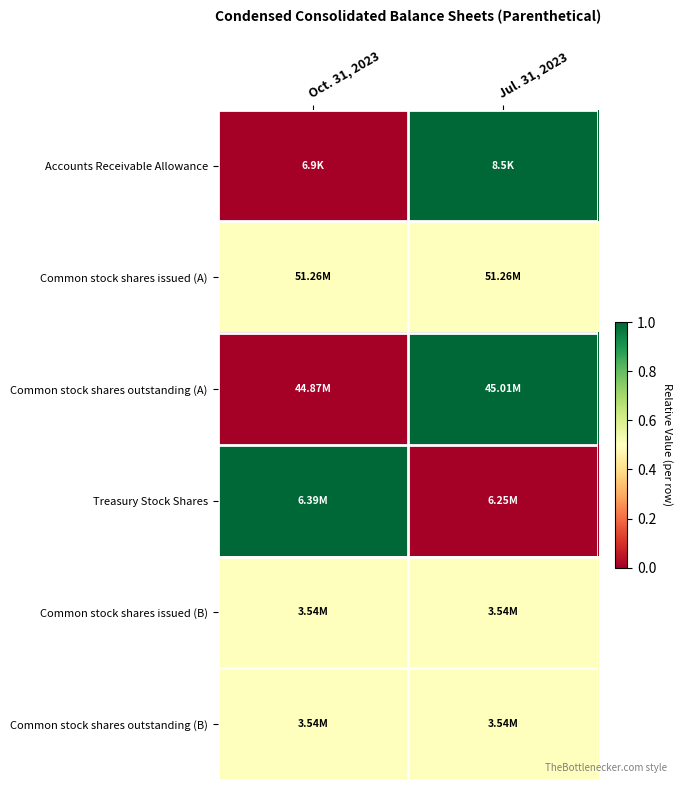

Which category has the lowest value across all series?

Oct. 31, 2023